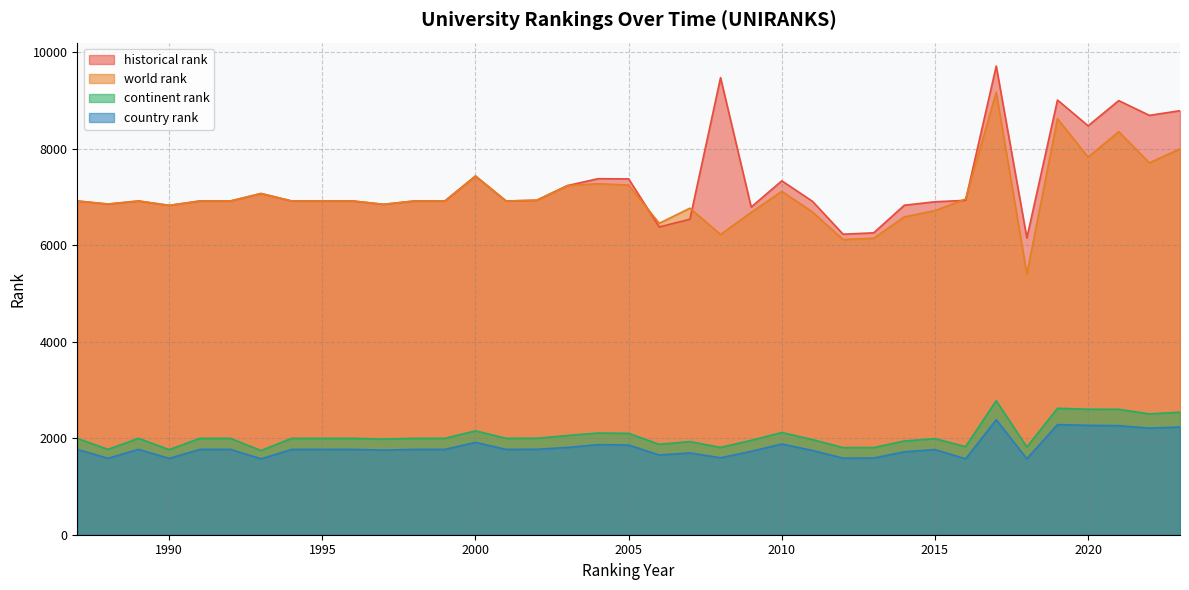

Reading left to right, transcribe all the data shown in this chart.

world rank: 6918	6855	6918	6827	6918	6918	7073	6918	6918	6918	6849	6918	6918	7436	6918	6934	7237	7276	7247	6456	6769	6223	6683	7118	6691	6119	6146	6589	6718	6960	9173	5402	8624	7828	8355	7709	7999
continent rank: 1998	1769	1998	1764	1998	1998	1745	1998	1998	1998	1982	1998	1998	2153	1998	2000	2056	2108	2101	1874	1931	1810	1956	2119	1972	1806	1806	1943	1991	1826	2778	1818	2621	2601	2600	2504	2540
country rank: 1769	1585	1769	1582	1769	1769	1574	1769	1769	1769	1754	1769	1769	1915	1769	1771	1809	1868	1859	1653	1696	1595	1729	1880	1748	1588	1589	1719	1765	1574	2384	1575	2282	2268	2261	2210	2233
historical rank: 6918	6855	6918	6827	6918	6918	7073	6918	6918	6918	6849	6918	6918	7436	6918	6934	7237	7380	7376	6380	6540	9474	6792	7336	6912	6230	6258	6830	6902	6931	9715	6152	9010	8477	8999	8693	8790